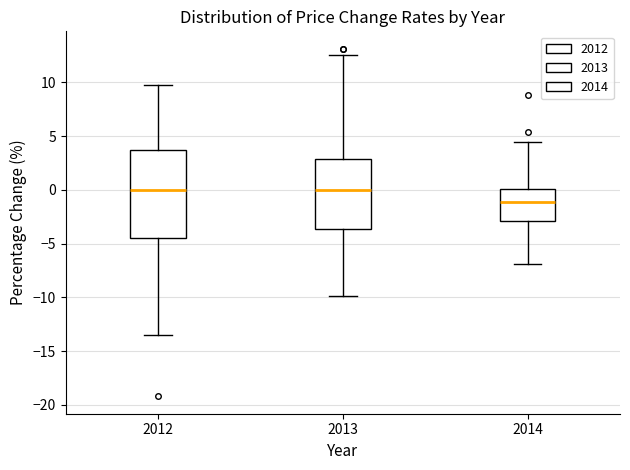

Which box is the tallest, from its lower edge to its upper edge?

2012